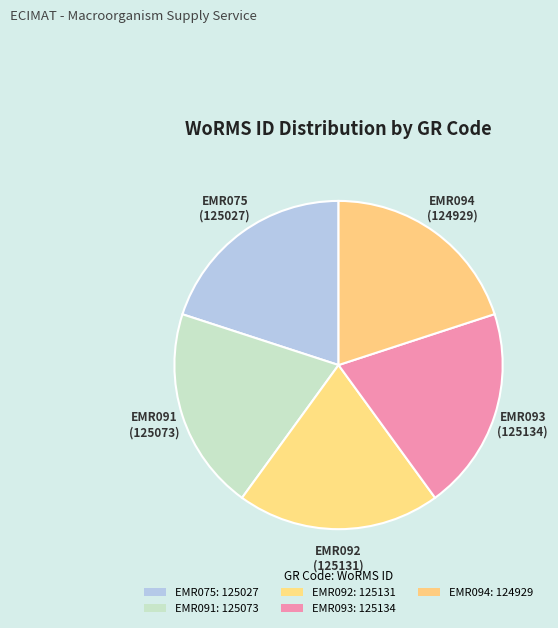

Approximately how many times larger is the value at EMR075 compared to EMR092?

1.0